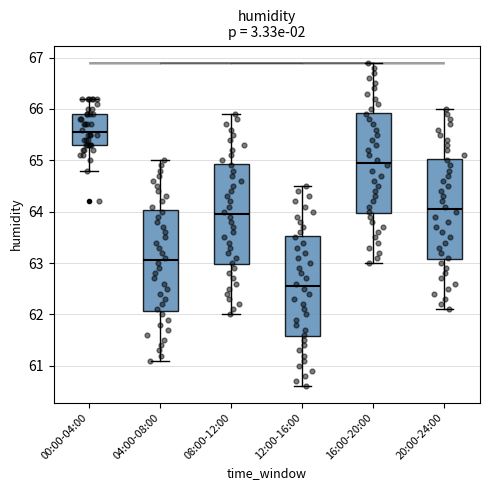

Which box has the highest median line?

00:00-04:00